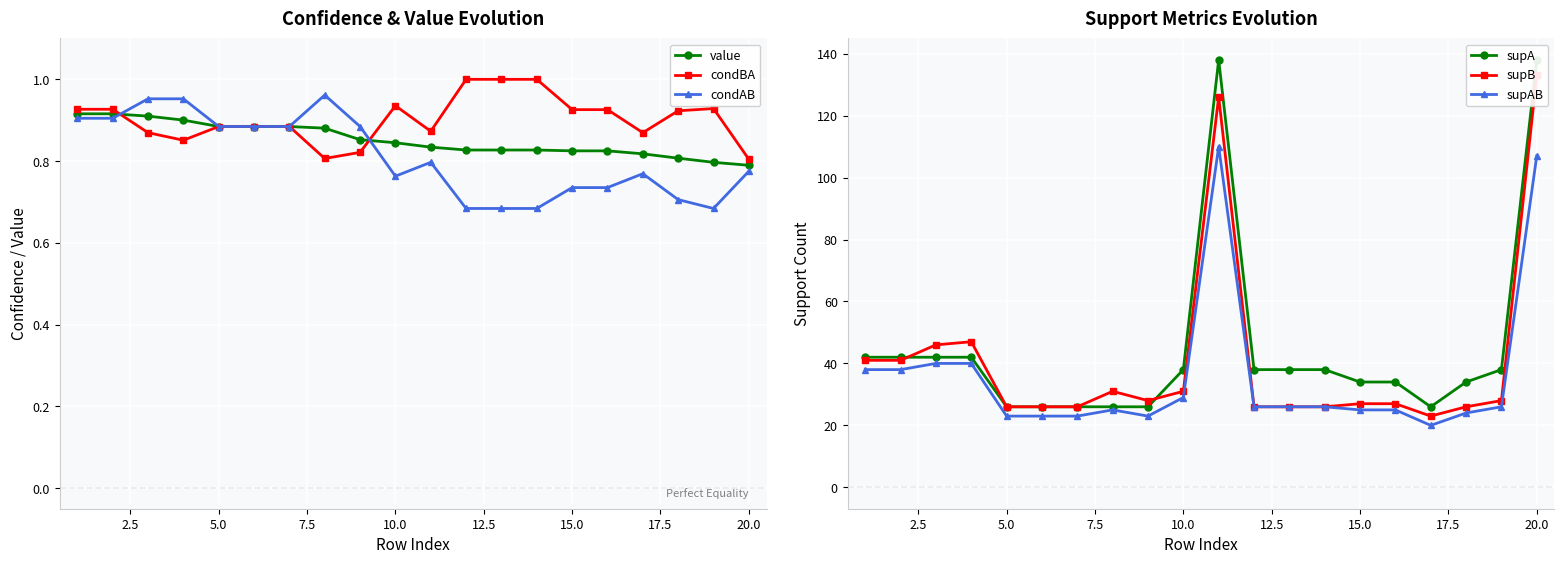

Is this an area chart (filled region under the line)?

No